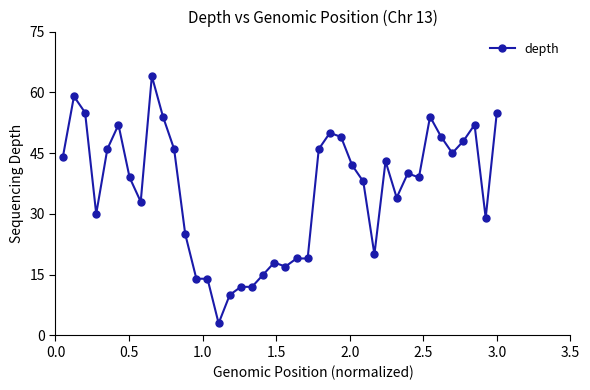

What is the smallest value displayed?

3